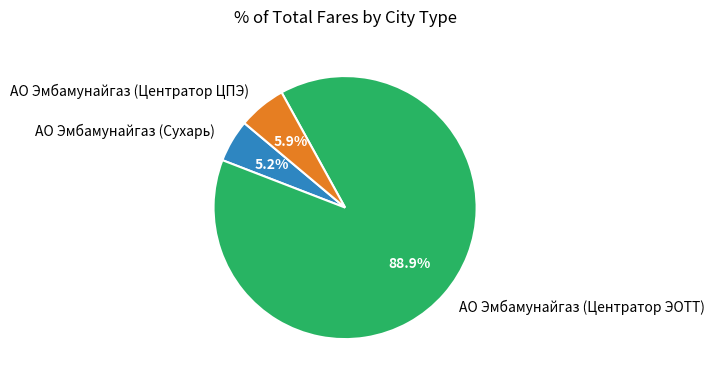

Does АО Эмбамунайгаз (Центратор ЦПЭ) represent more than half of the total?

No